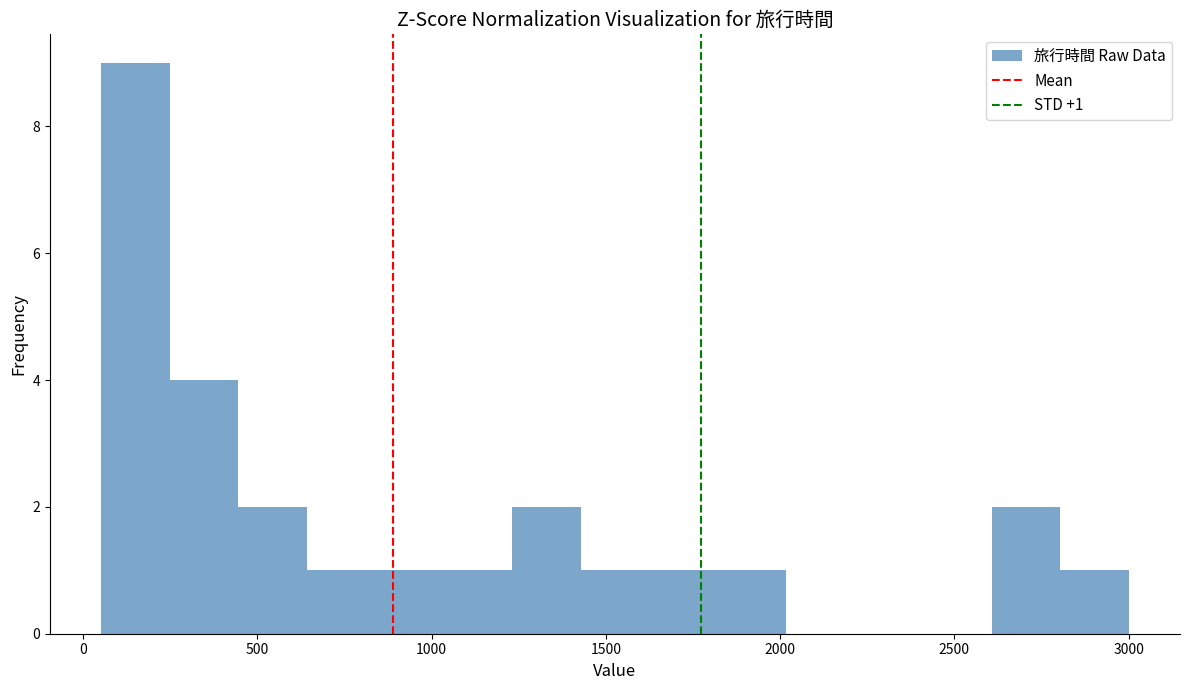

Around what value on the x-axis is the tallest bar? Give the approximate position of its centre, as read against the axis.

150